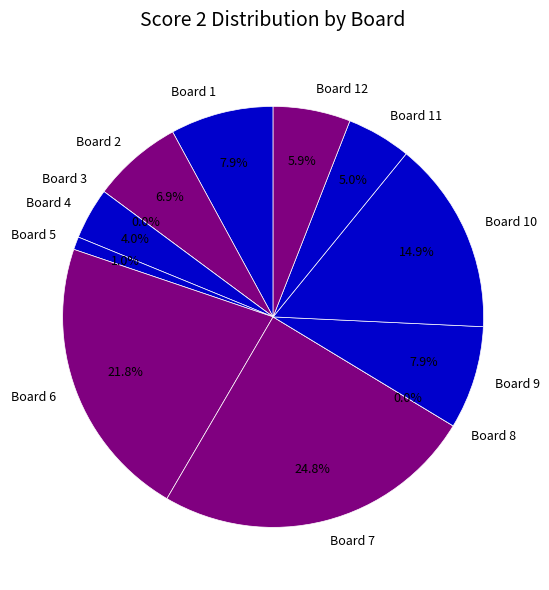

What is the ratio of the value at 4 to the value at 2?

0.6